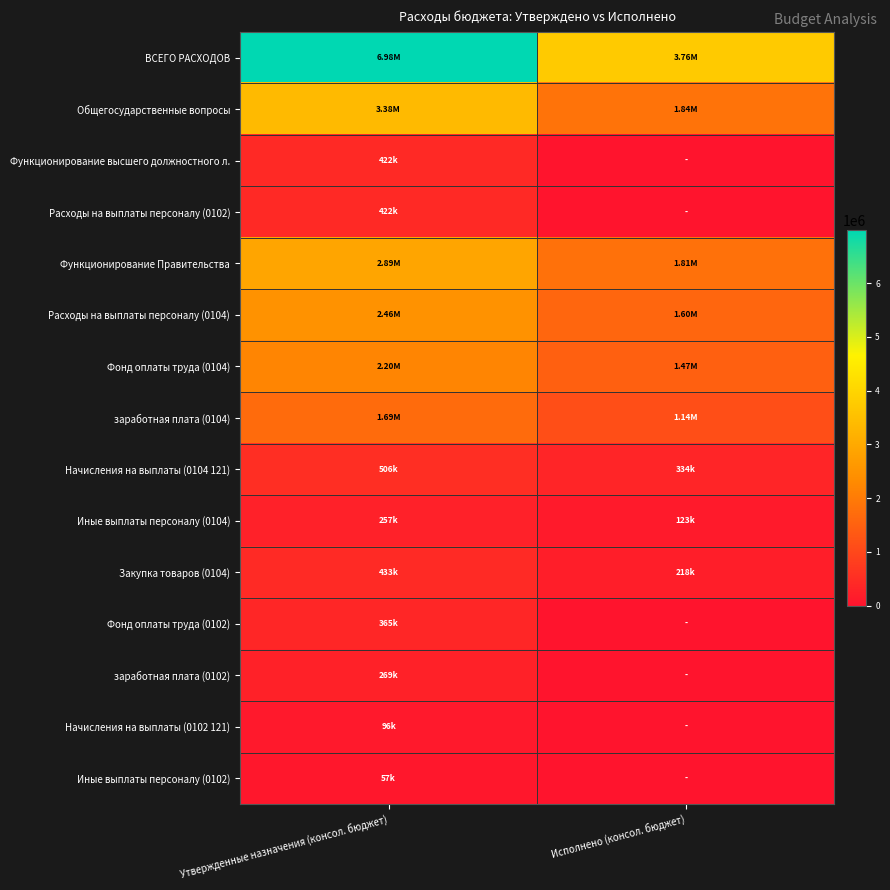

Which label corresponds to the largest value in the chart?

Утвержденные назначения (консол. бюджет)